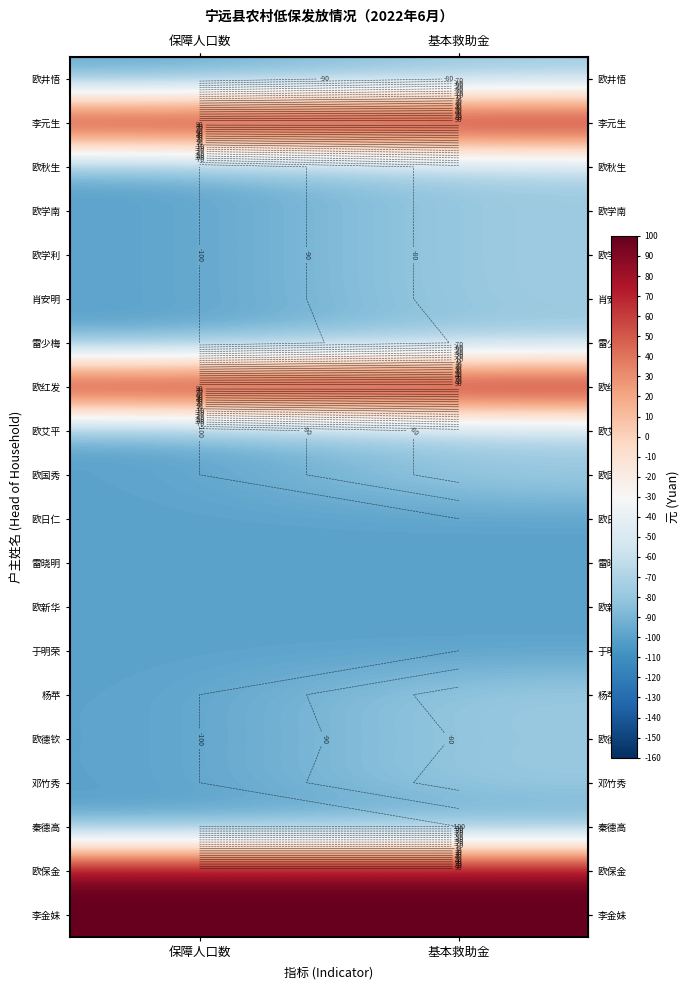

At how many categories does at least one series exceed 37?

2